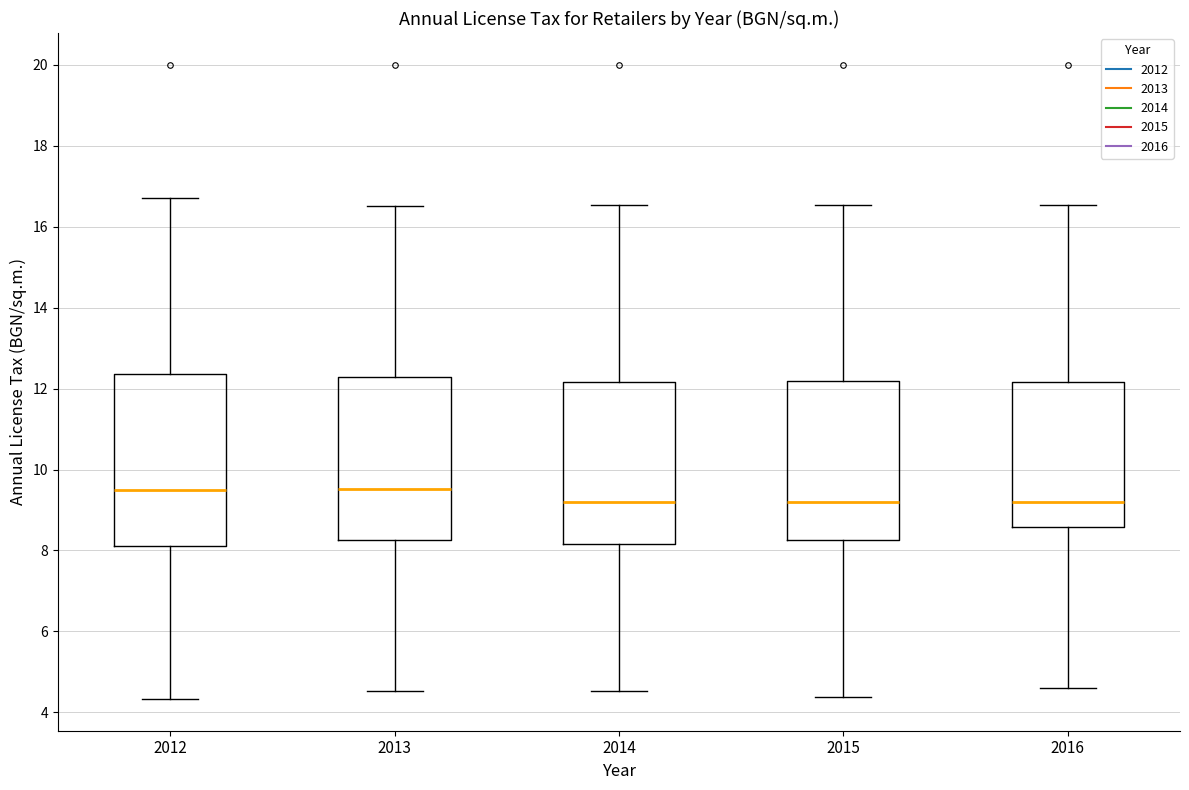

Where is the lower edge of the box at x = 2014 on the y-axis? The values are not printed on the chart, so give them approximately, as read against the axis.

8.2